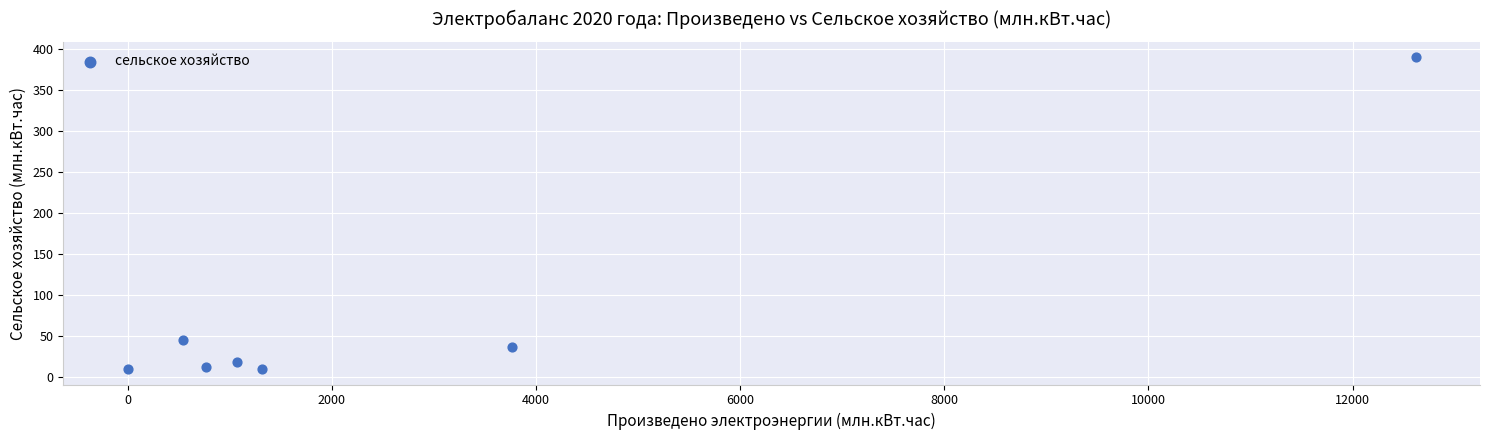

What Y value in the scatter plot is closest to 199?

44.9